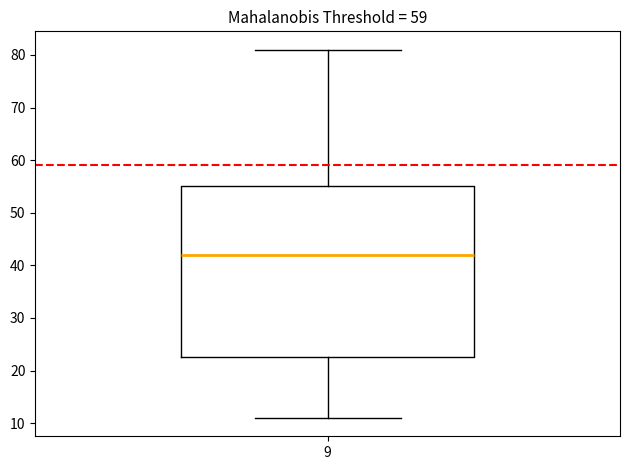

Read this box plot against the y-axis: the position of the median line, the range covered by the box, and the ends of both whiskers. The values are not printed on the chart, so give them approximately, as read against the axis.

median 42, box 23 to 55, whiskers 11 to 81